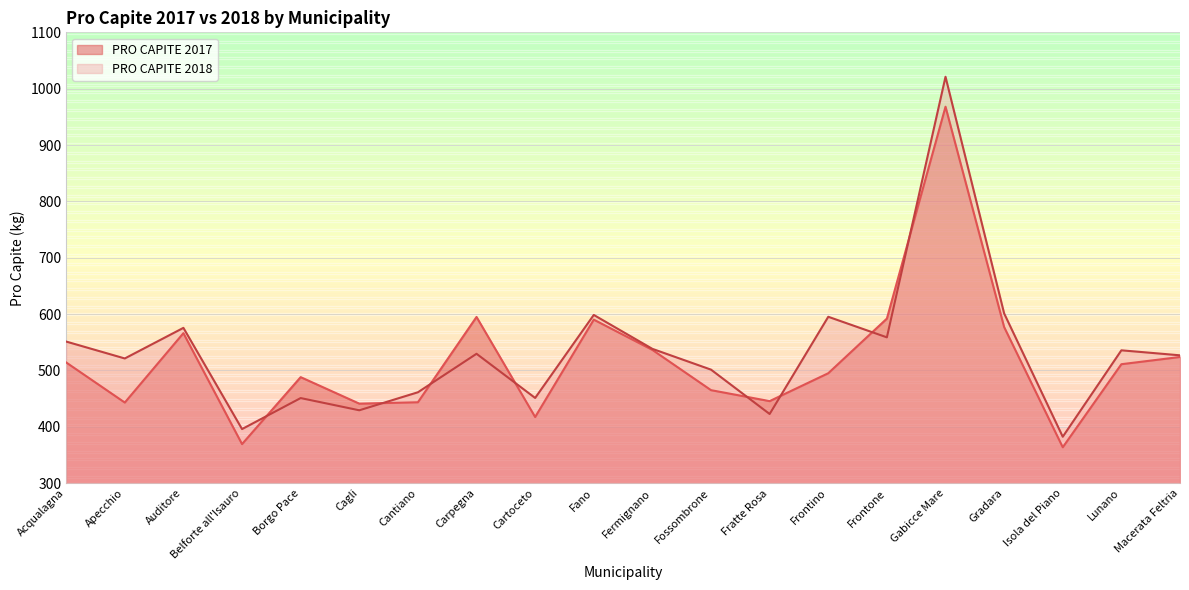

How many lines are shown in the chart?

2